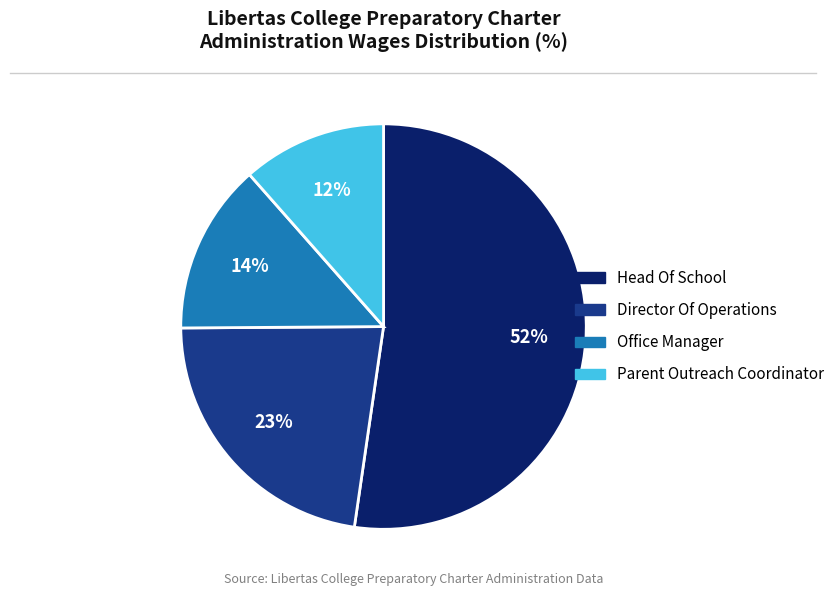

Rank the categories by value from highest to lowest.

Head Of School, Director Of Operations, Office Manager, Parent Outreach Coordinator